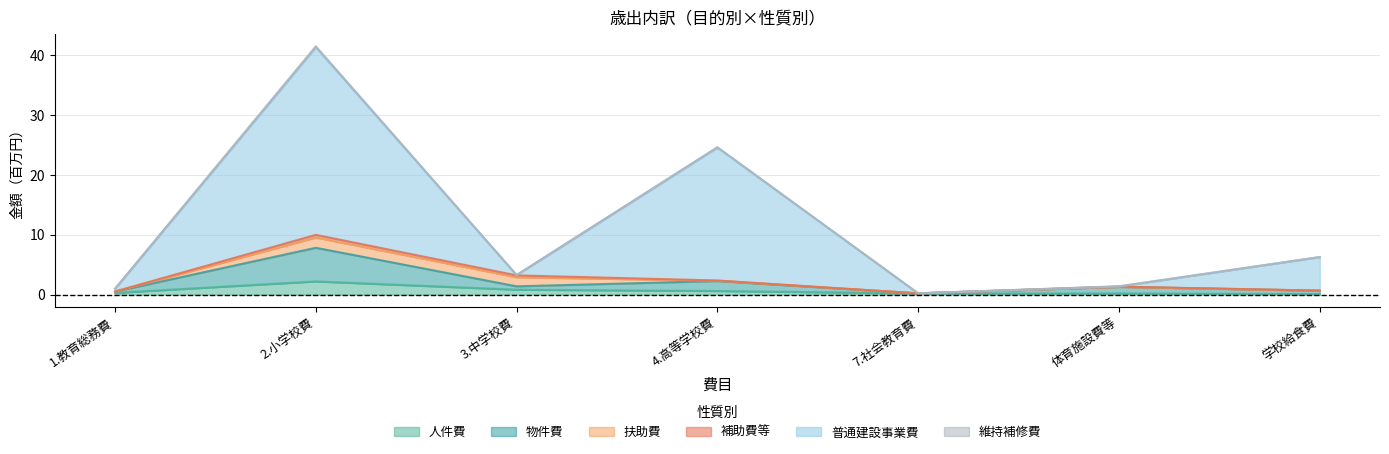

Rank the categories by 普通建設事業費 value from lowest to highest.

7.社会教育費, 1.教育総務費, 体育施設費等, 3.中学校費, 学校給食費, 4.高等学校費, 2.小学校費